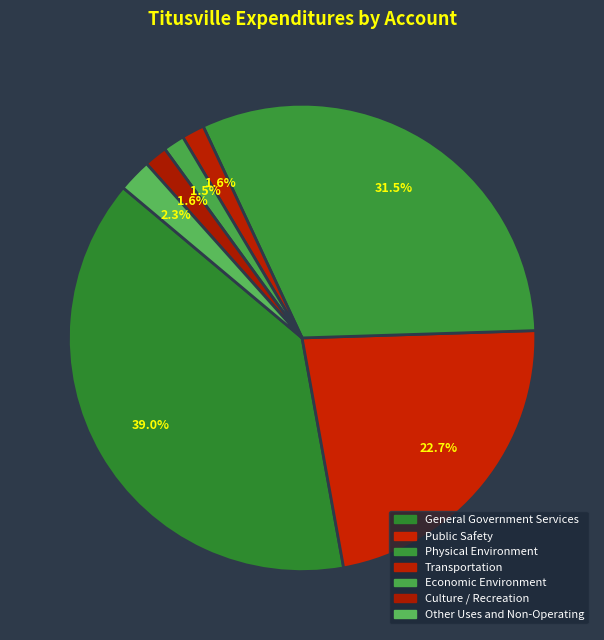

The Physical Environment slice represents 31% of the pie. True or false?

True